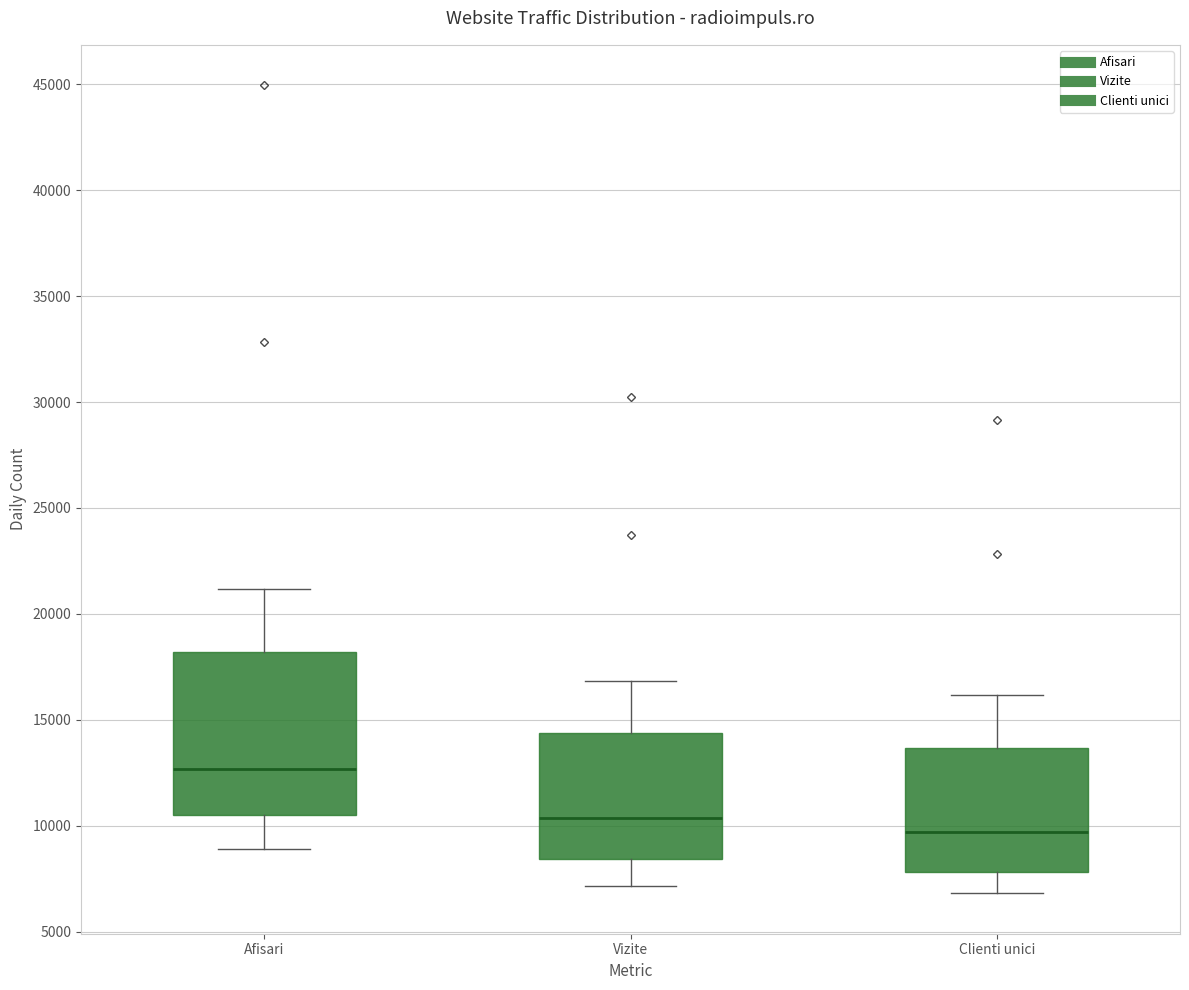

Which box is the tallest, from its lower edge to its upper edge?

Afisari